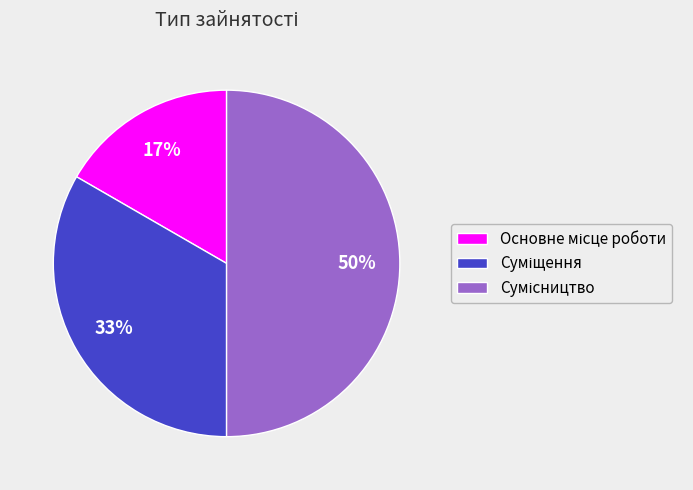

To the nearest percent, what is the difference between the largest and smallest slice percentages?

33%